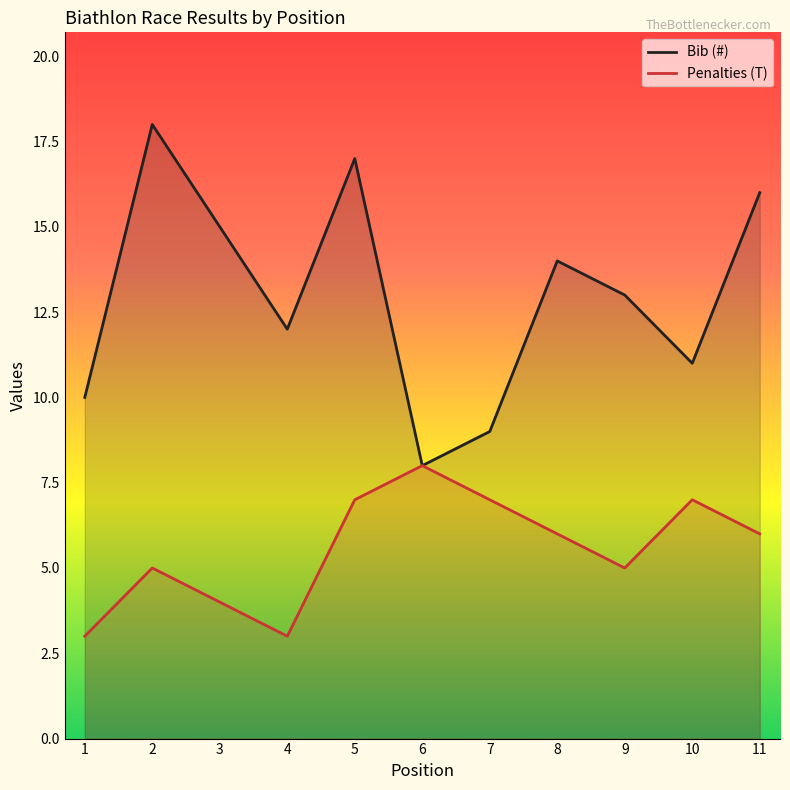

Count the number of data series in this chart.

2